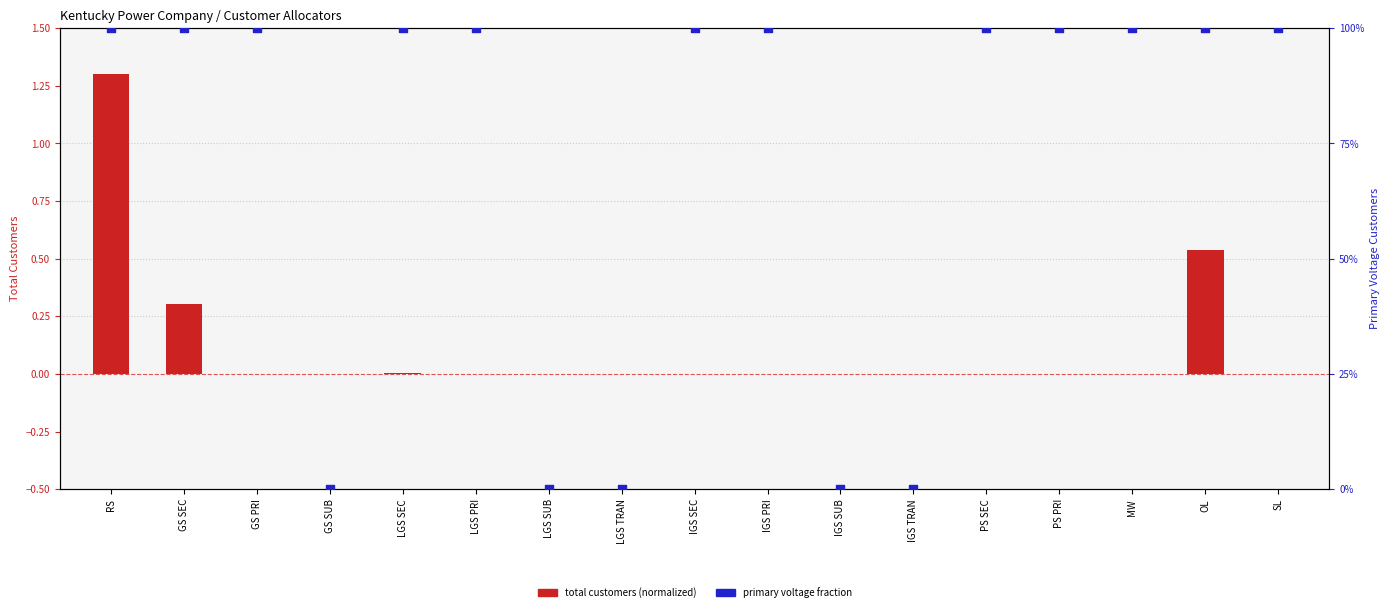

At which category is the sum across all series the highest?

RS